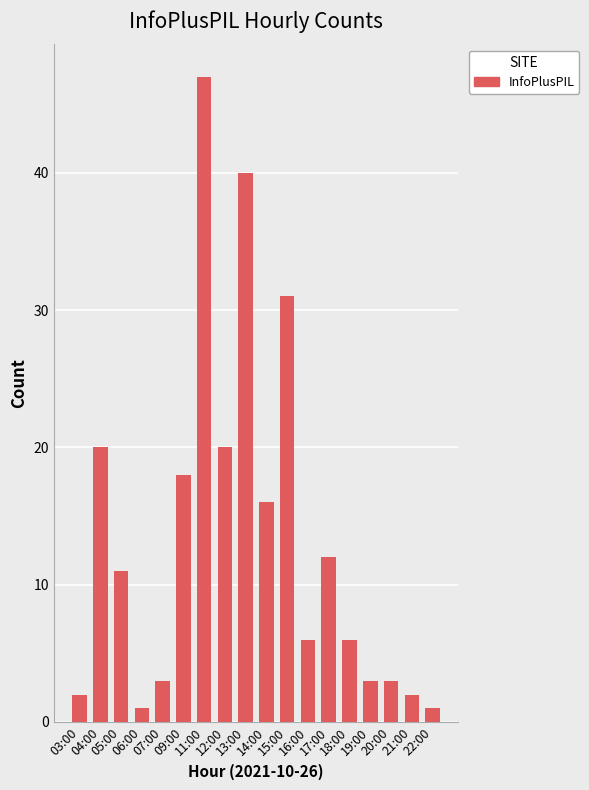

Reading left to right, extract all data points from this chart.

2	20	11	1	3	18	47	20	40	16	31	6	12	6	3	3	2	1